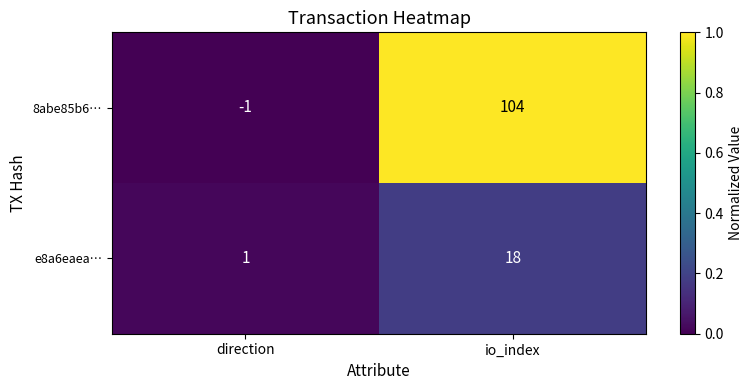

What is the total value across all series at io_index?

122